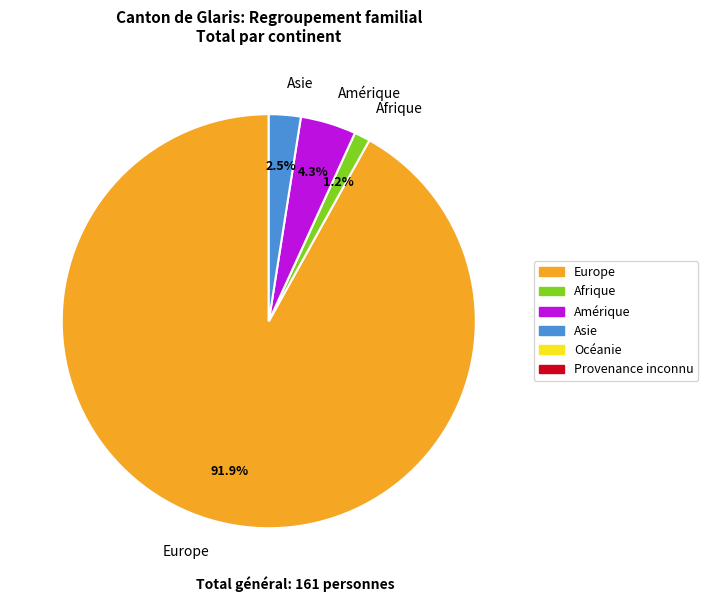

Is it true that Amérique is 11% of the pie?

False